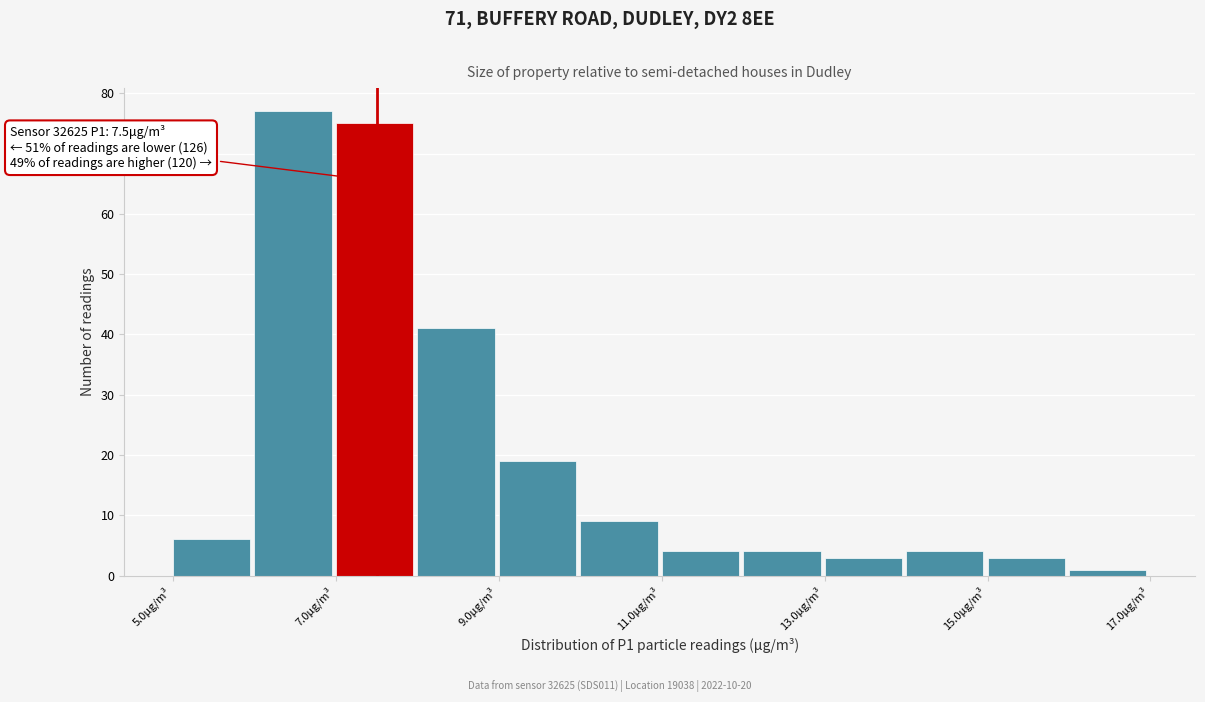

Which range on the x-axis has the tallest bar?

6 to 7